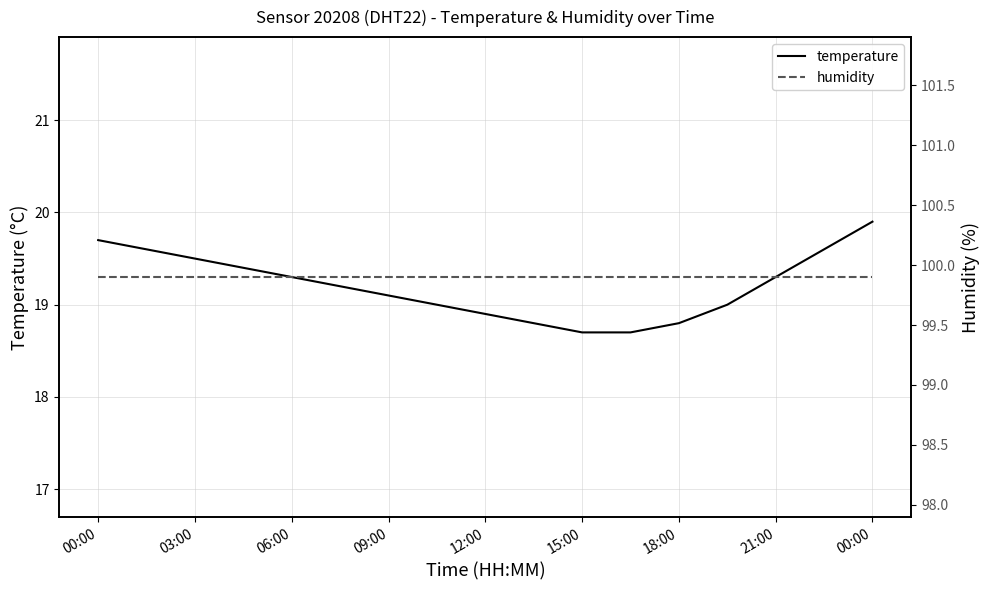

What is the label of the 5th point from the left?

06:00